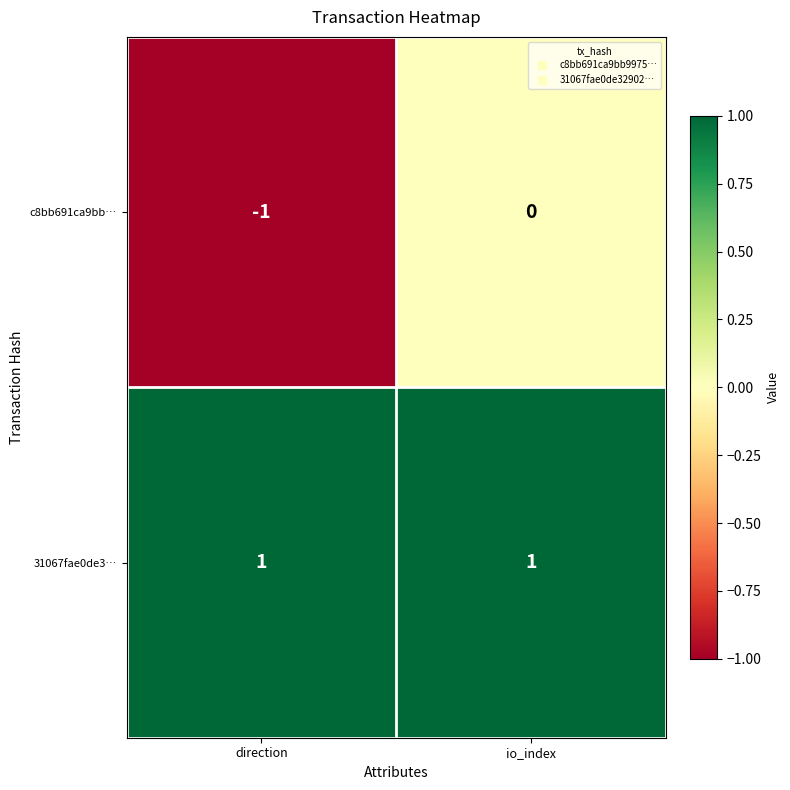

Between direction and io_index, which series saw the biggest shift?

c8bb691ca9bb…